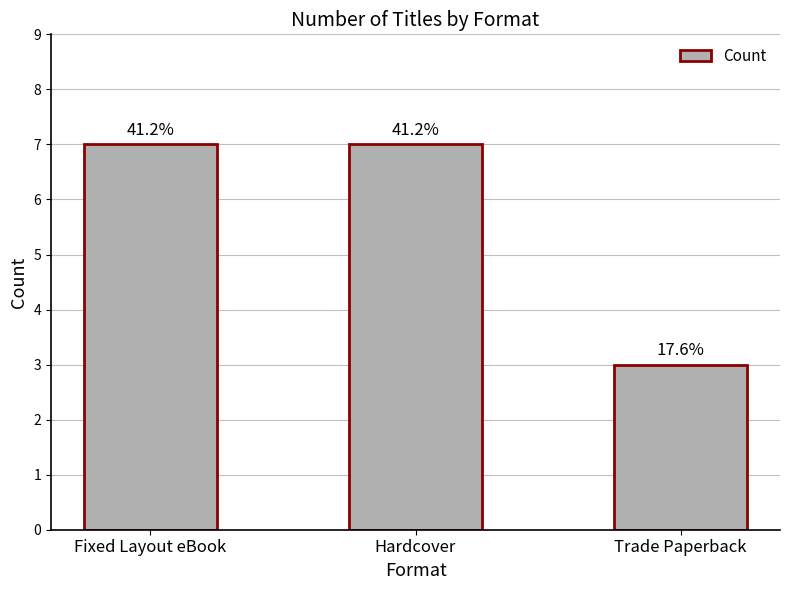

Count the values in the range 3 to 7.

3